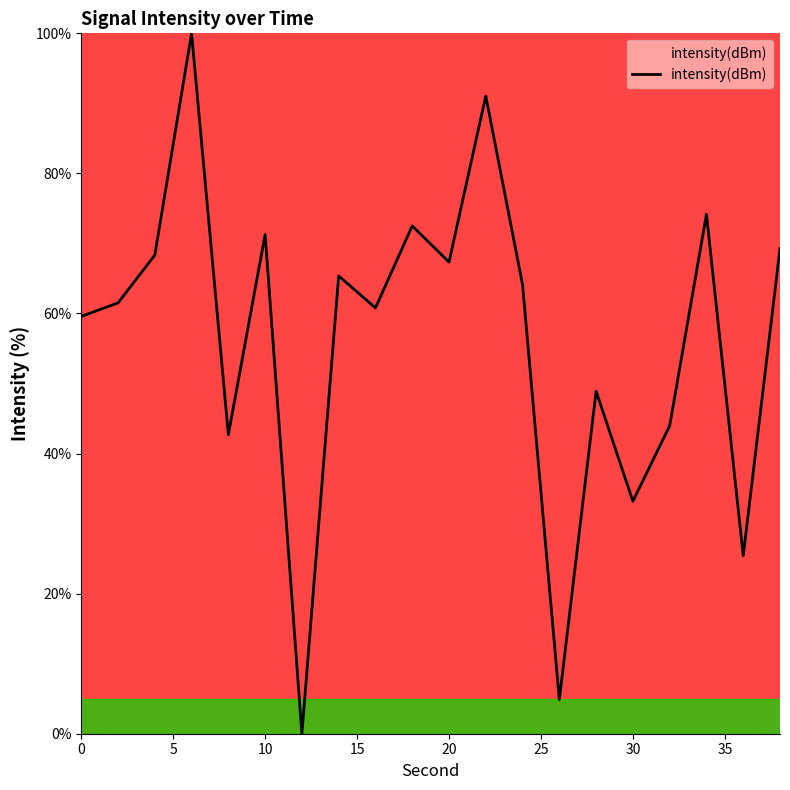

What is the maximum value shown in the chart?

100.0